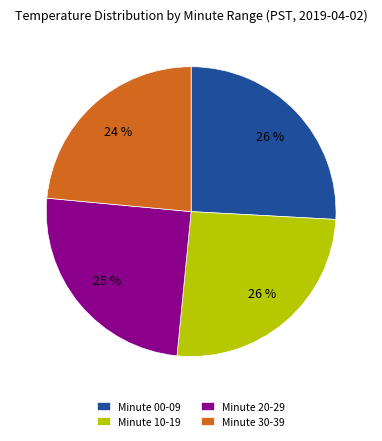

The Minute 20-29 slice represents 39% of the pie. True or false?

False